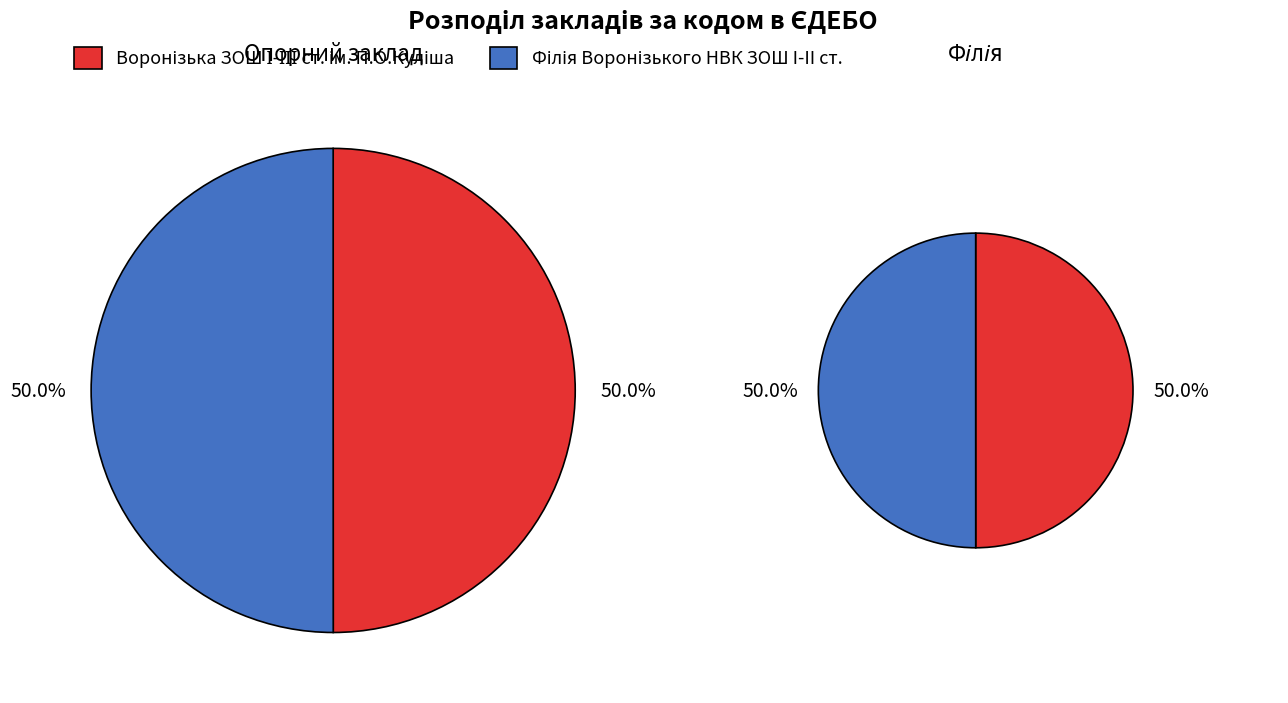

What is the largest slice in the pie chart?

Філія Воронізького НВК ЗОШ I-II ст.